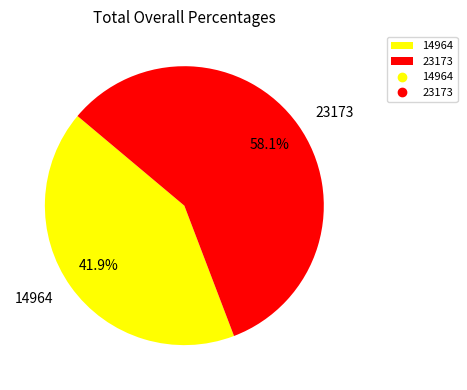

True or false: 23173 accounts for 58% of the total.

True